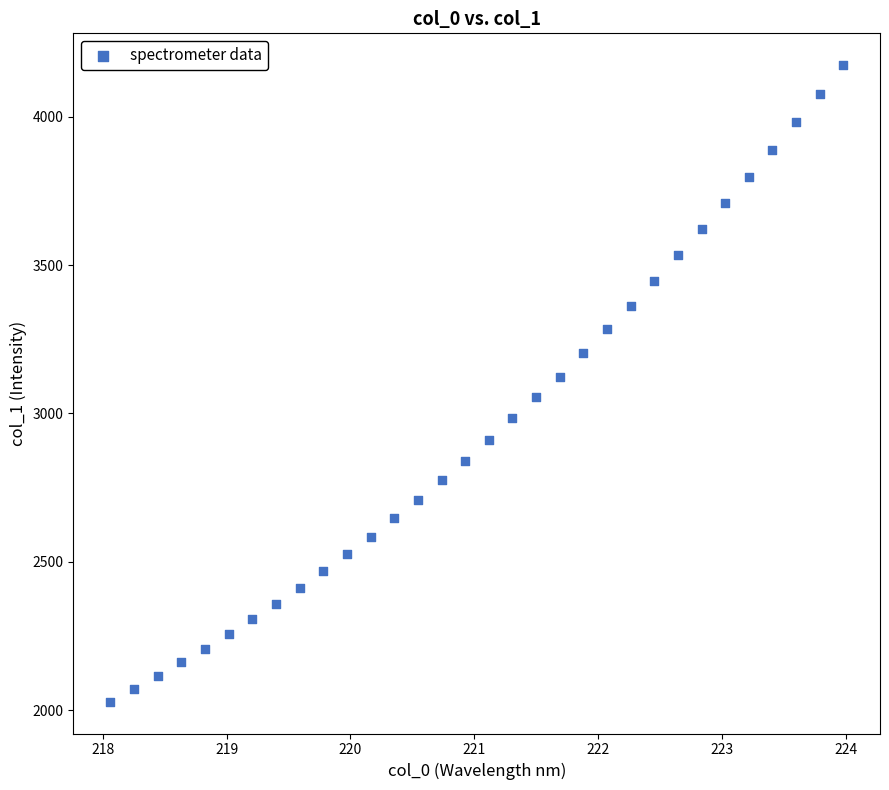

What is the range of X values (max minus min)?

5.9